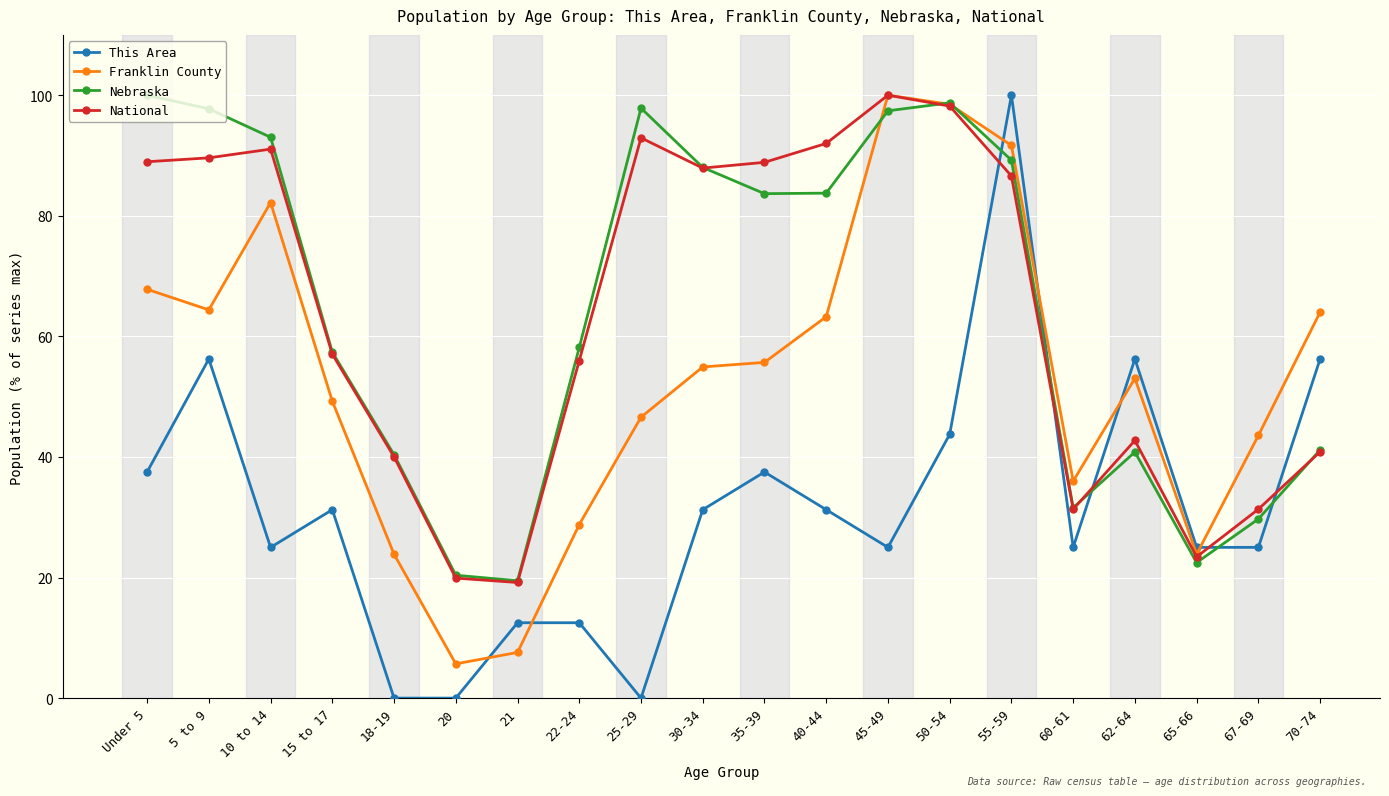

What is the minimum value for Franklin County?

5.7